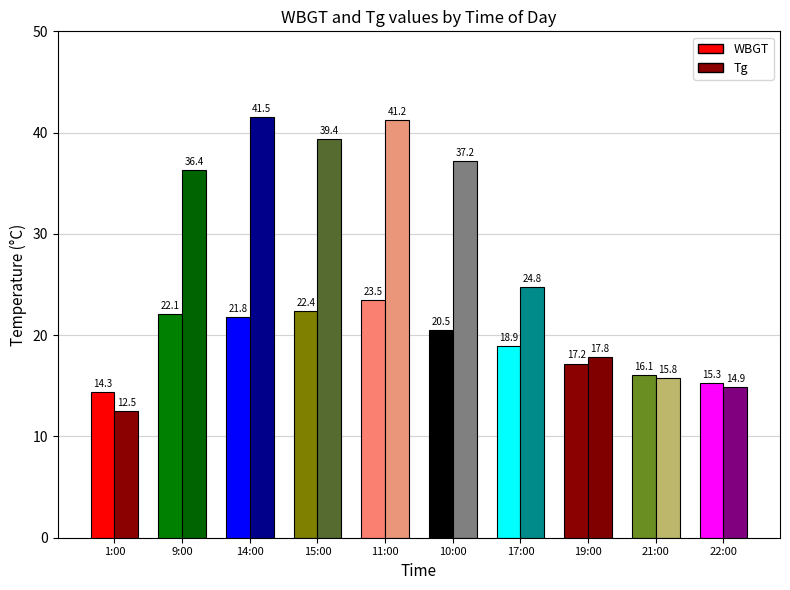

Which category has the highest value in the Tg series?

14:00